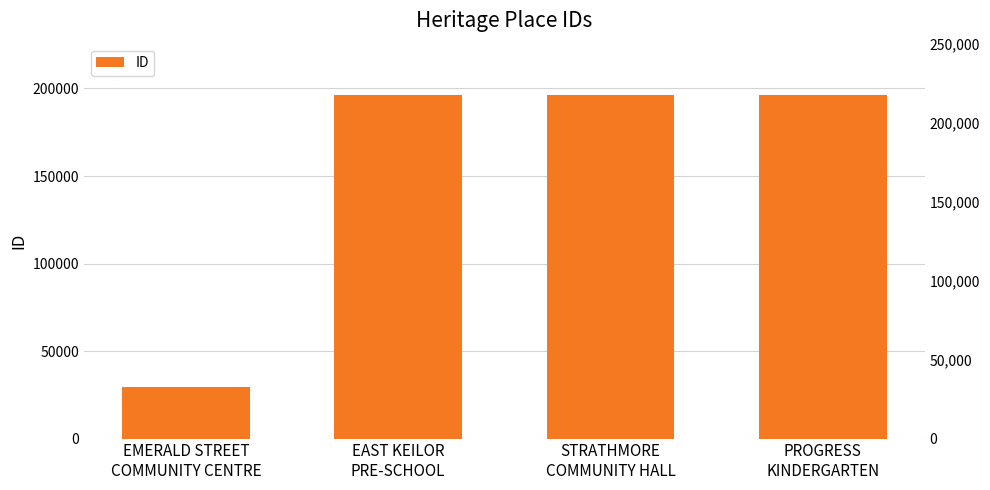

What is the average value?

154539